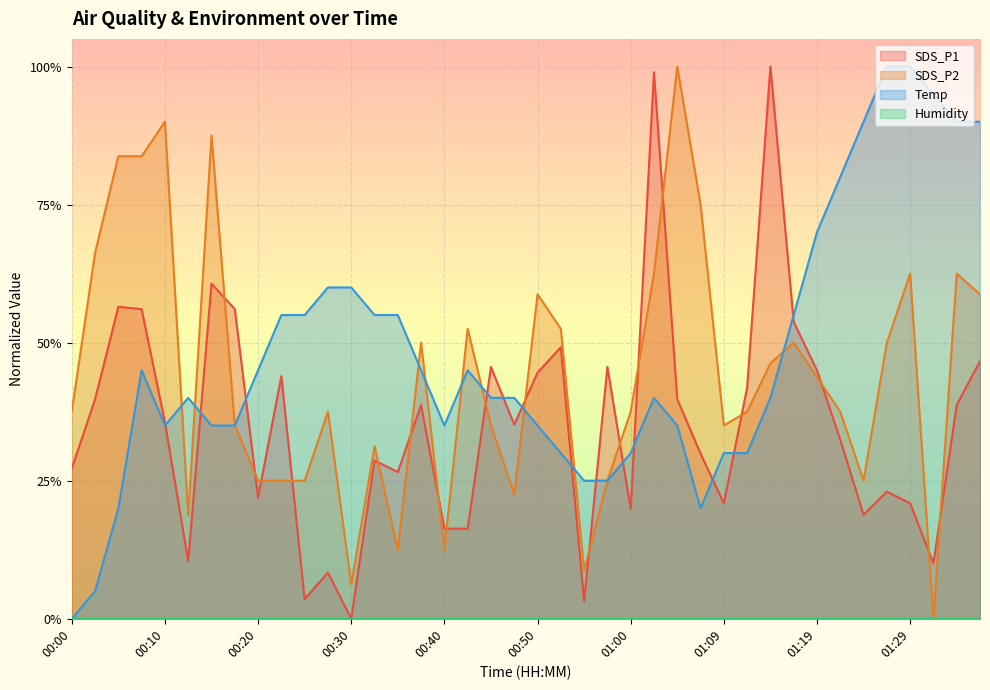

Reading left to right, list all the values displayed in this chart.

SDS_P1: 0.3	0.4	0.6	0.6	0.4	0.1	0.6	0.6	0.2	0.4	0.0	0.1	0.0	0.3	0.3	0.4	0.2	0.2	0.5	0.4	0.4	0.5	0.0	0.5	0.2	1.0	0.4	0.3	0.2	0.4	1.0	0.5	0.4	0.3	0.2	0.2	0.2	0.1	0.4	0.5
SDS_P2: 0.4	0.7	0.8	0.8	0.9	0.2	0.9	0.4	0.2	0.2	0.2	0.4	0.1	0.3	0.1	0.5	0.1	0.5	0.4	0.2	0.6	0.5	0.1	0.2	0.4	0.6	1.0	0.7	0.4	0.4	0.5	0.5	0.4	0.4	0.2	0.5	0.6	0.0	0.6	0.6
Temp: 0.0	0.0	0.2	0.4	0.3	0.4	0.3	0.3	0.4	0.5	0.5	0.6	0.6	0.5	0.5	0.4	0.3	0.4	0.4	0.4	0.3	0.3	0.2	0.2	0.3	0.4	0.3	0.2	0.3	0.3	0.4	0.5	0.7	0.8	0.9	1.0	1.0	0.9	0.9	0.9